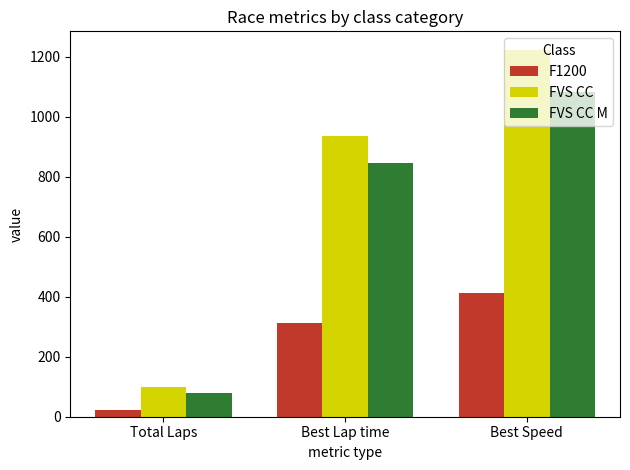

What is the difference between the maximum and minimum values in the FVS CC M series?

1004